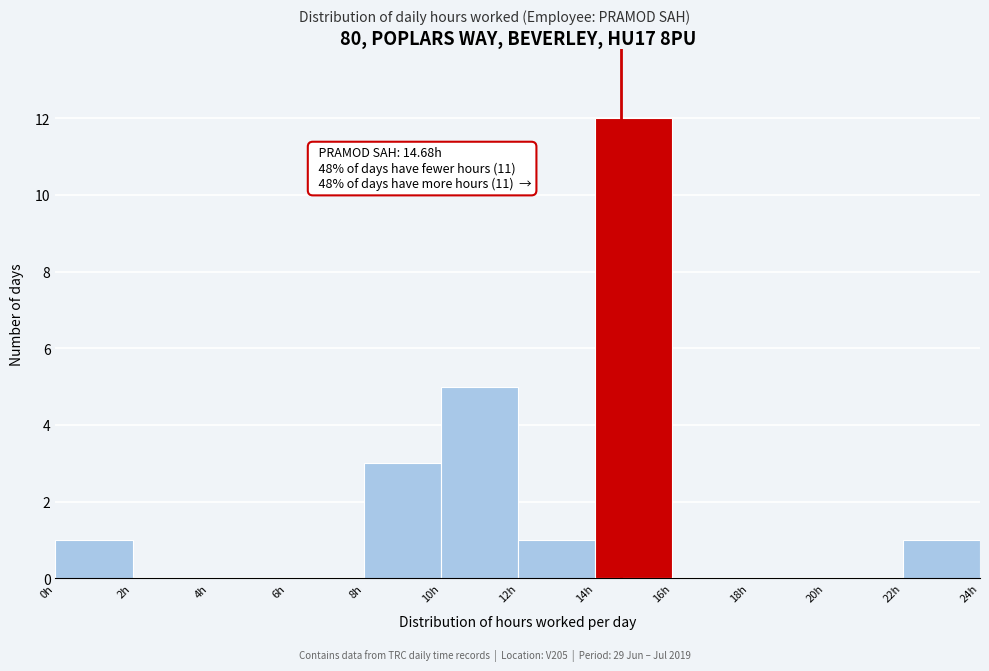

Which range on the x-axis has the tallest bar?

14 to 16